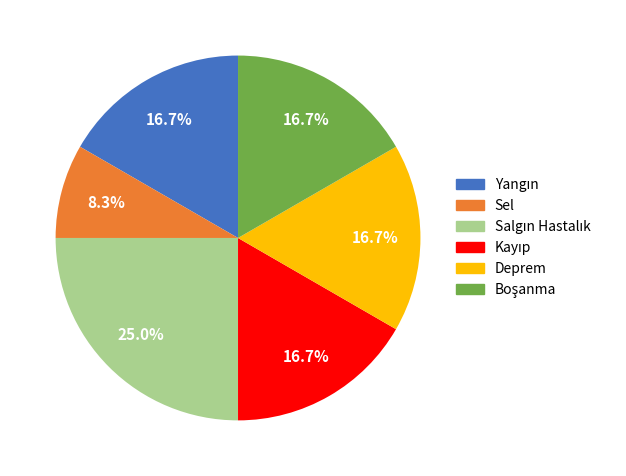

What is the smallest slice in the pie chart?

Sel